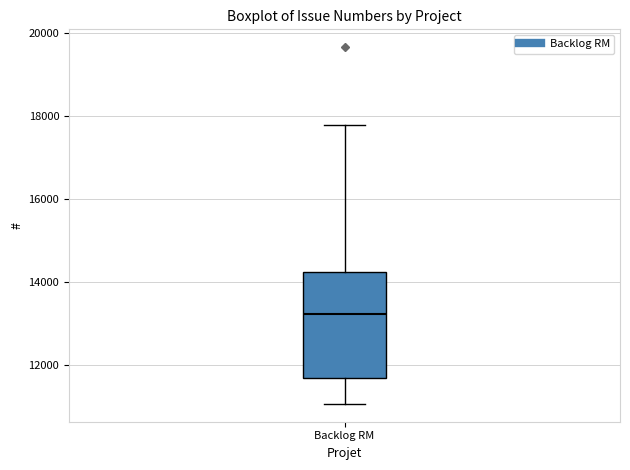

Read this box plot against the y-axis: the position of the median line, the range covered by the box, and the ends of both whiskers. The values are not printed on the chart, so give them approximately, as read against the axis.

median 13200, box 11600 to 14200, whiskers 11000 to 17800